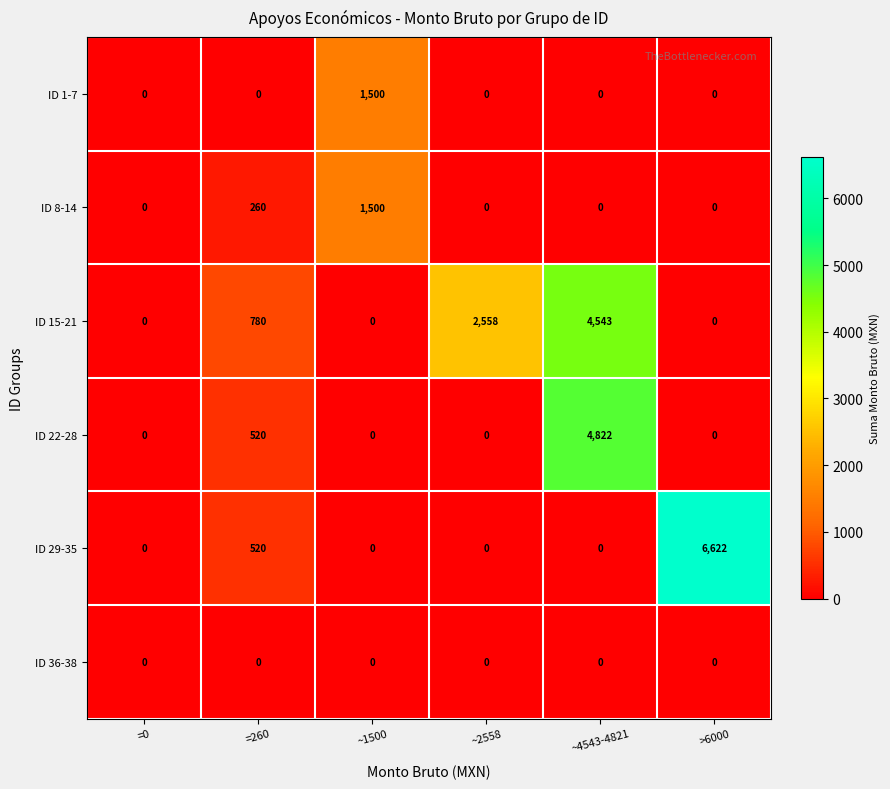

What is the total value across all series at =260?

2080